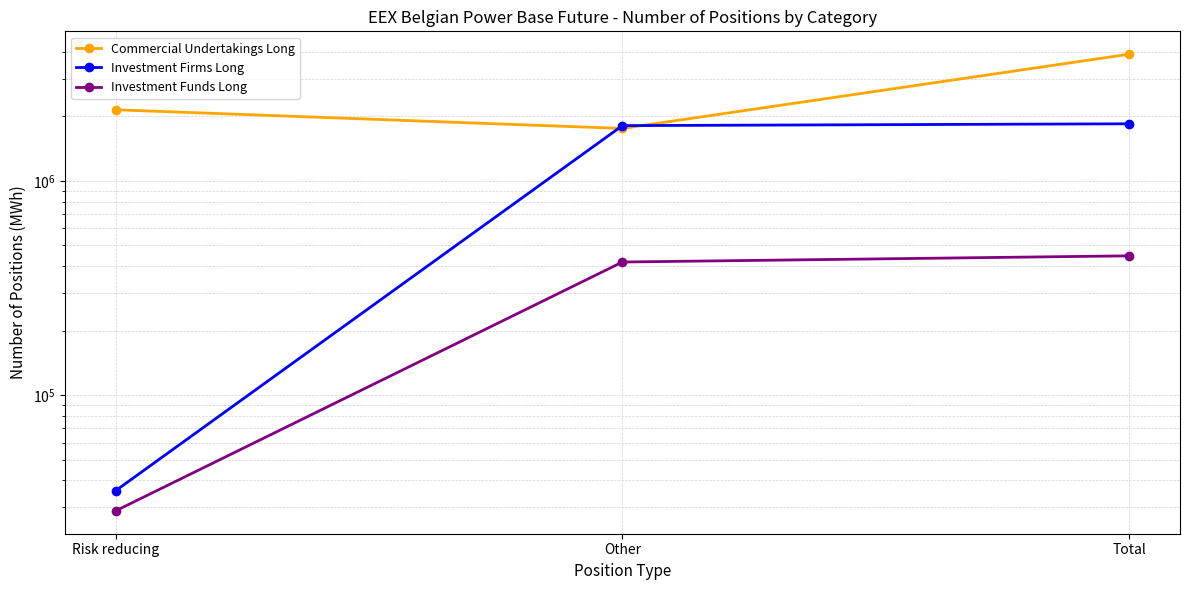

Which category has the lowest value across all series?

Risk reducing